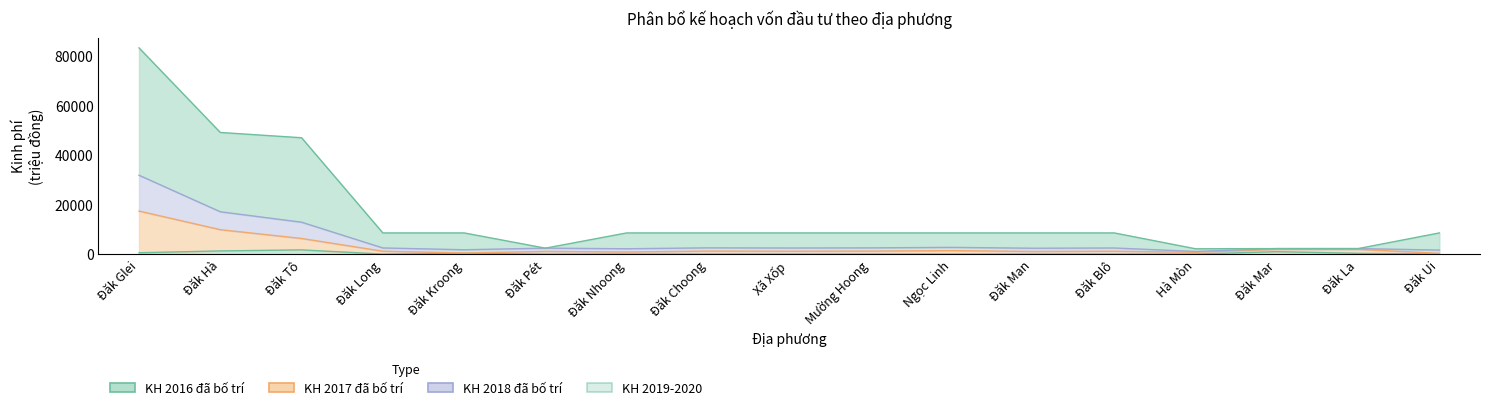

How many lines are shown in the chart?

4